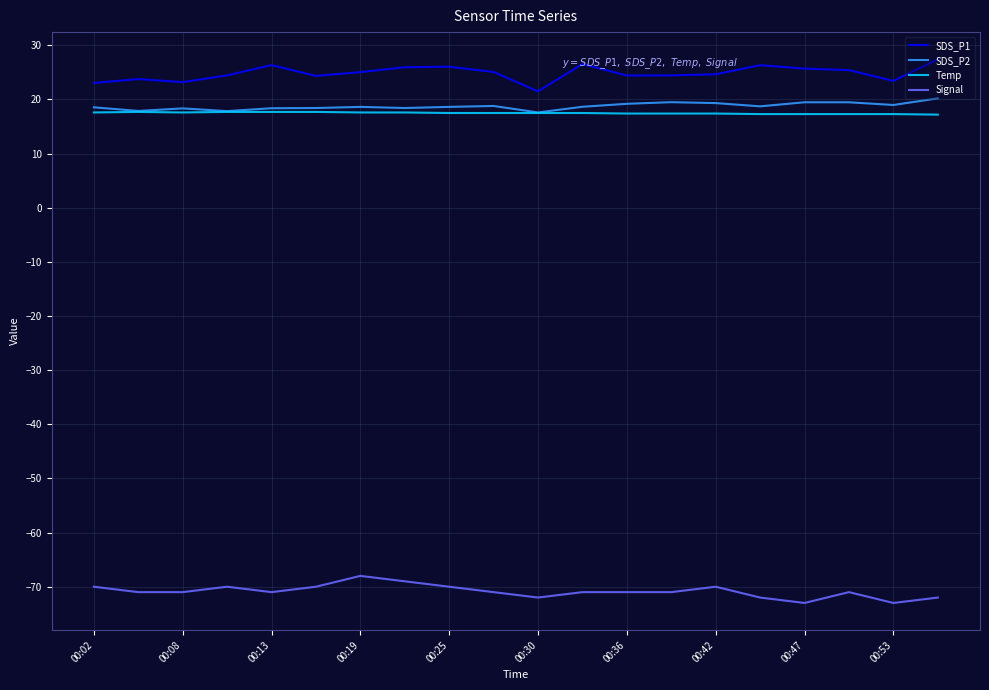

How many lines are shown in the chart?

4